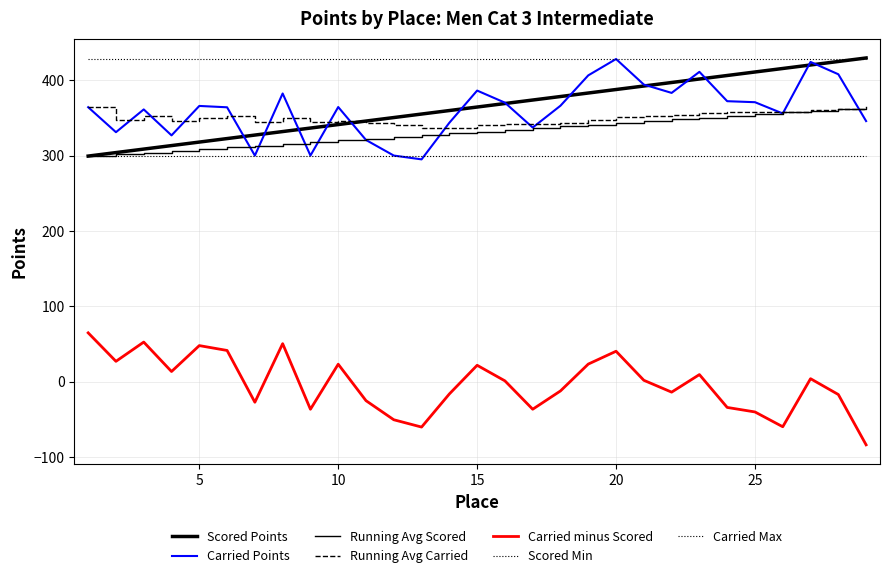

Count the number of categories in the chart.

29